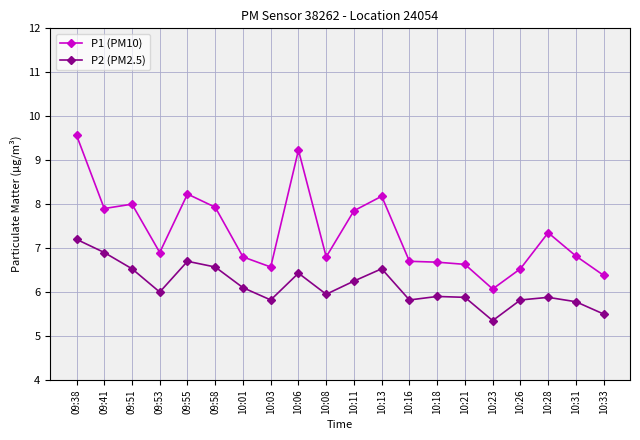

At which category is the sum across all series the highest?

09:38